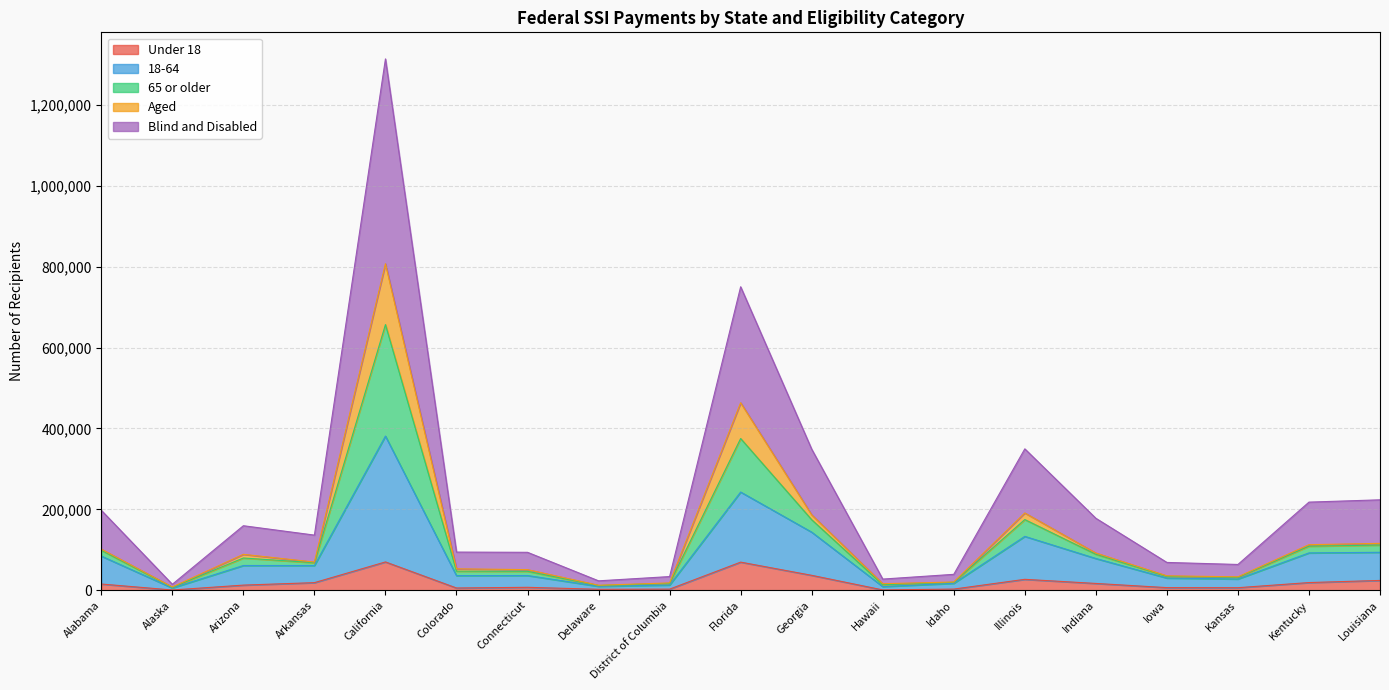

At which category is the sum across all series the highest?

California